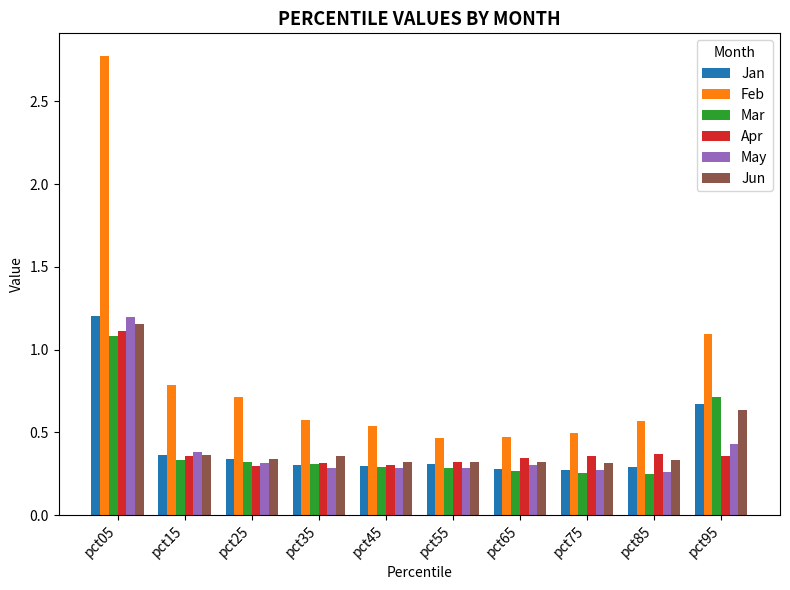

Which series has the widest spread of values?

Feb